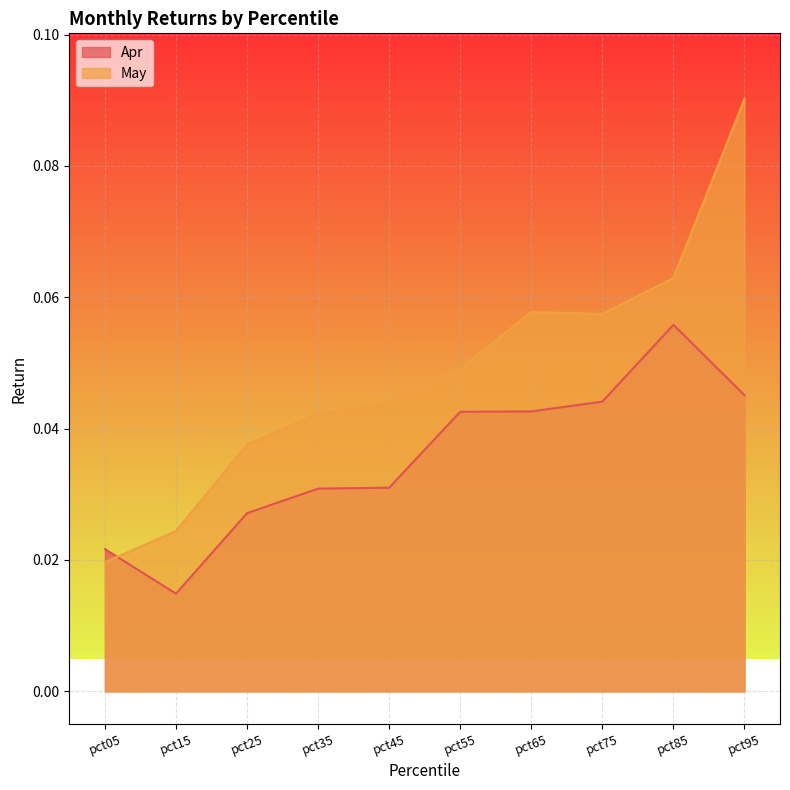

The Apr series shows 0.0 at pct55. True or false?

True